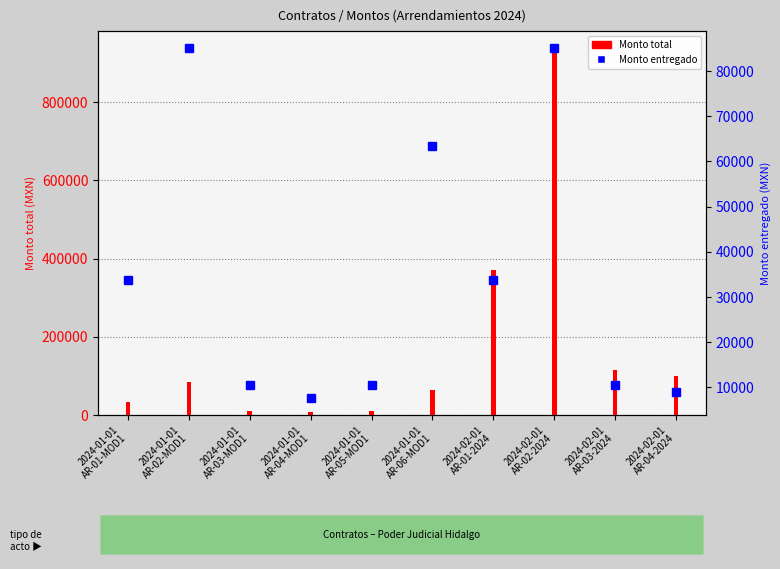

Is it true that Monto entregado equals 63402.2 at 2024-01-01
AR-06-MOD1?

True